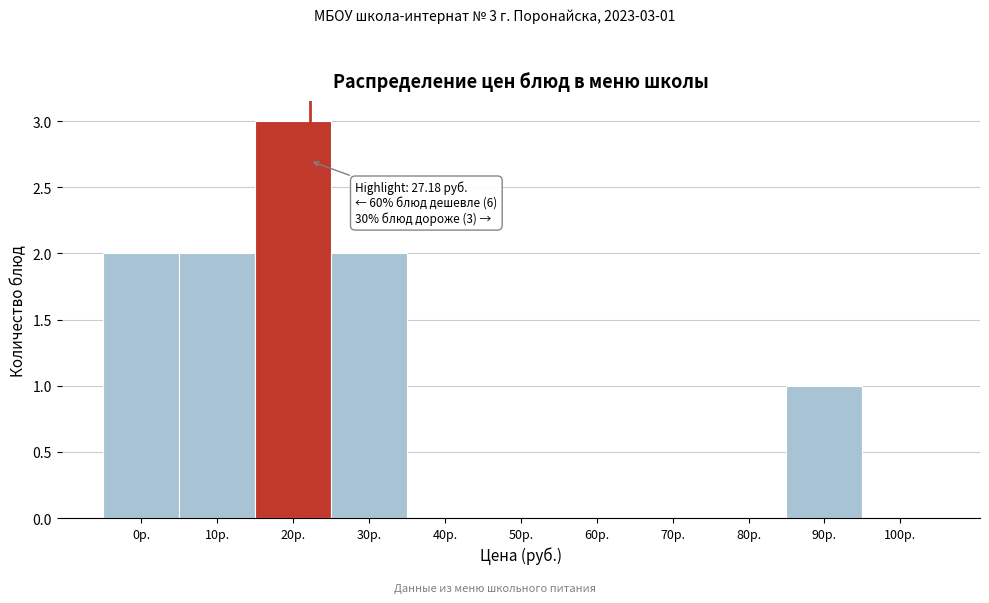

Reading left to right, extract all data points from this chart.

0р.=2	10р.=2	20р.=3	30р.=2	40р.=0	50р.=0	60р.=0	70р.=0	80р.=0	90р.=1	100р.=0